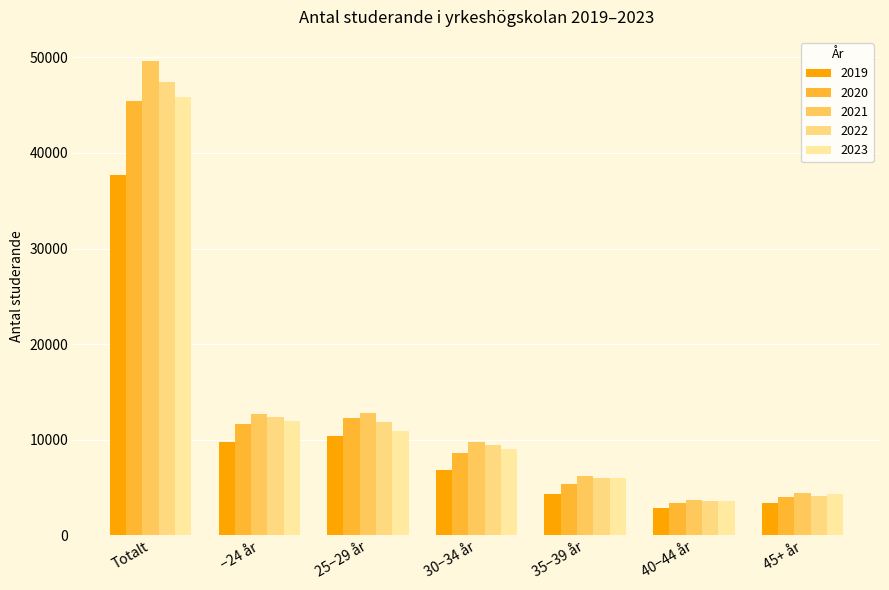

What is the sum of the 2019 values at 45+ år and 40−44 år?

6226